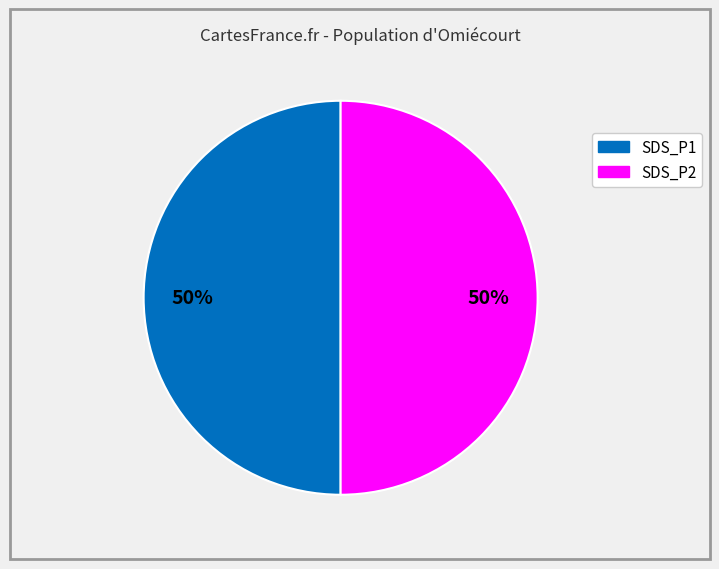

Approximately how many times larger is the value at SDS_P1 compared to SDS_P2?

1.0